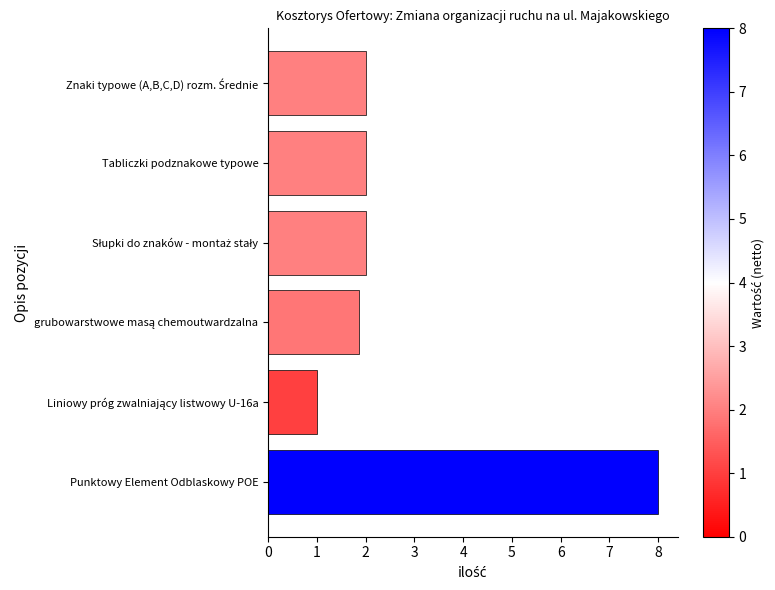

What is the greatest value displayed?

8.0